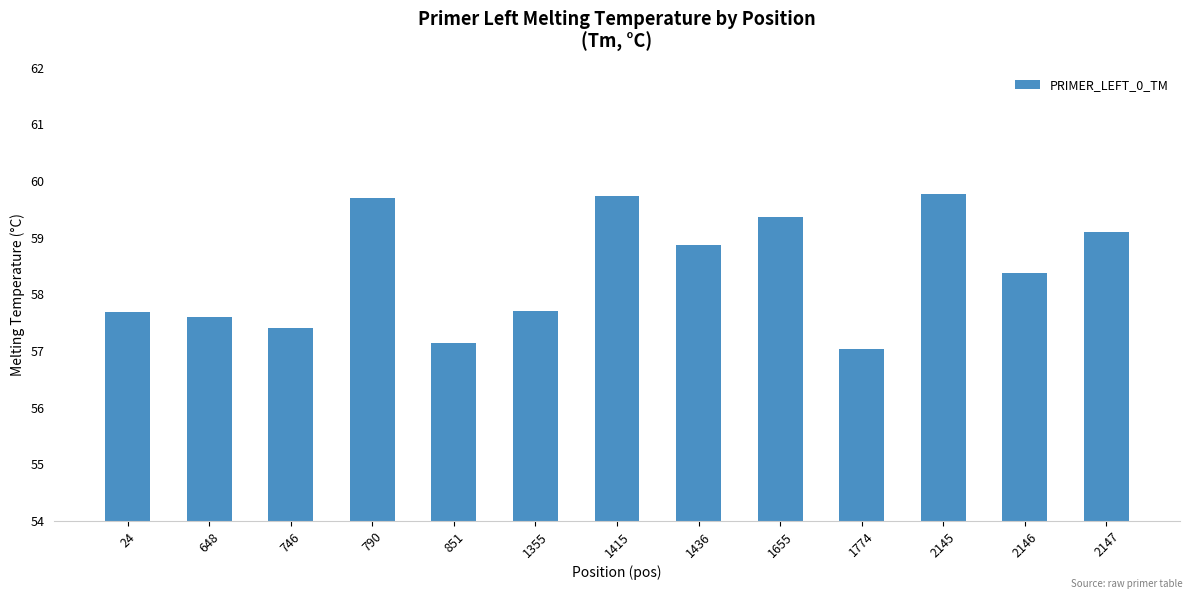

Does the chart contain any negative values?

No